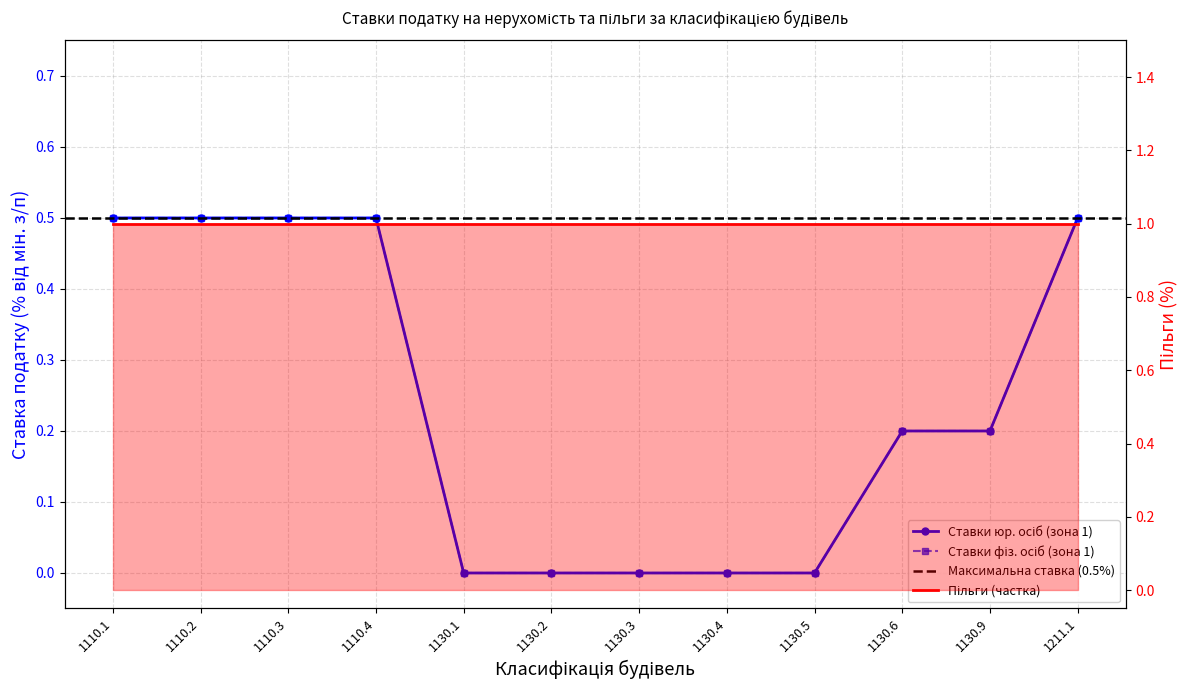

At 1110.2, list the series in order from largest to smallest.

Ставки юр. осіб (зона 1), Ставки фіз. осіб (зона 1)